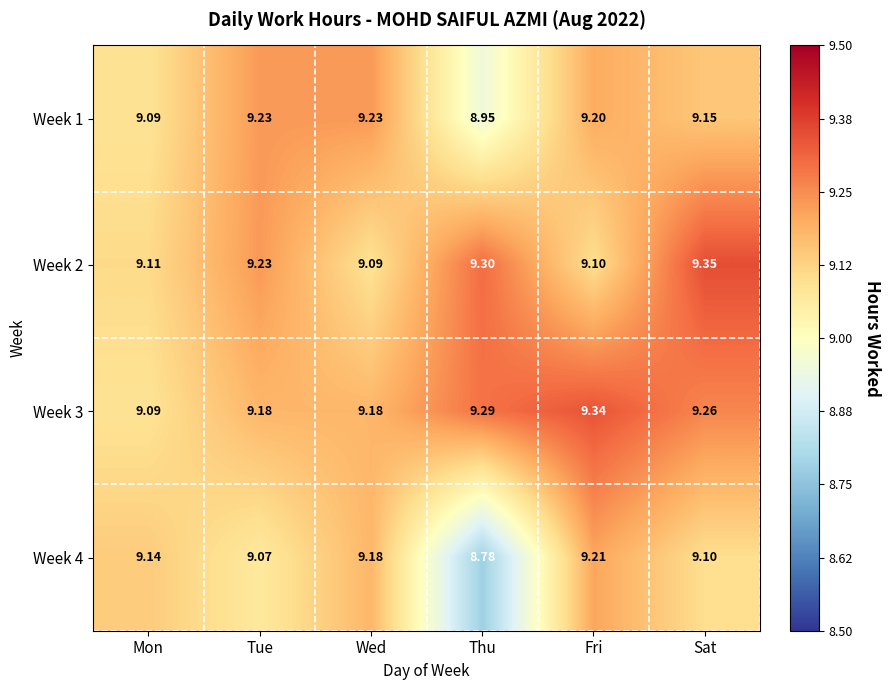

List the labels in order of Week 2 value, smallest first.

Wed, Fri, Mon, Tue, Thu, Sat